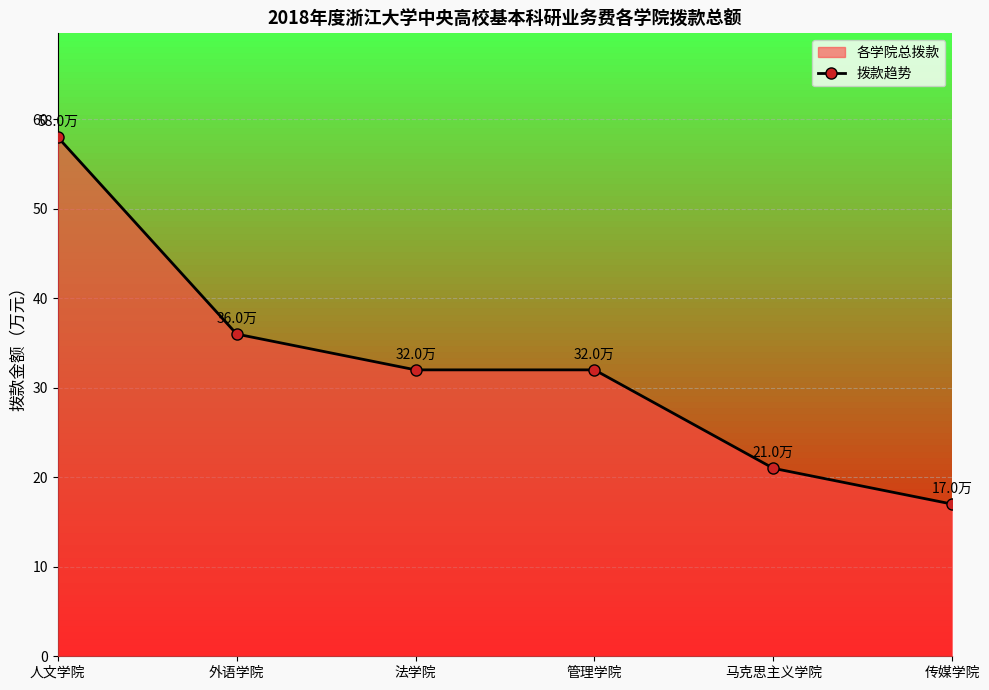

Rank the categories by value from highest to lowest.

人文学院, 外语学院, 法学院, 管理学院, 马克思主义学院, 传媒学院